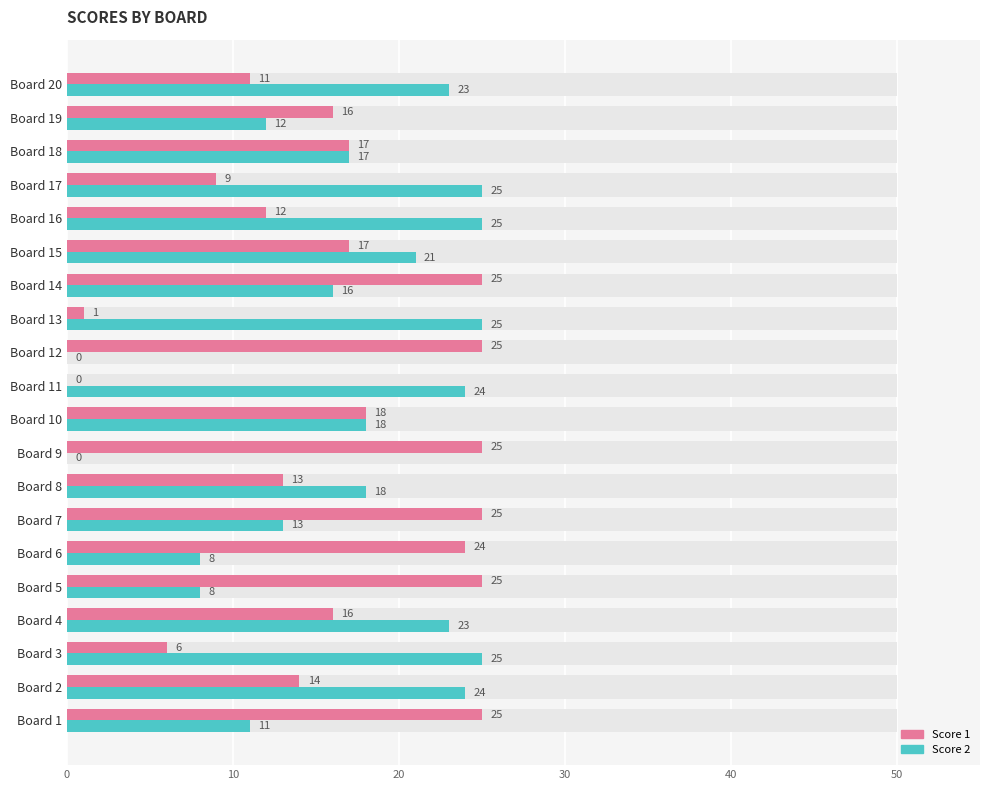

What is the average value of the Score 1 series?

16